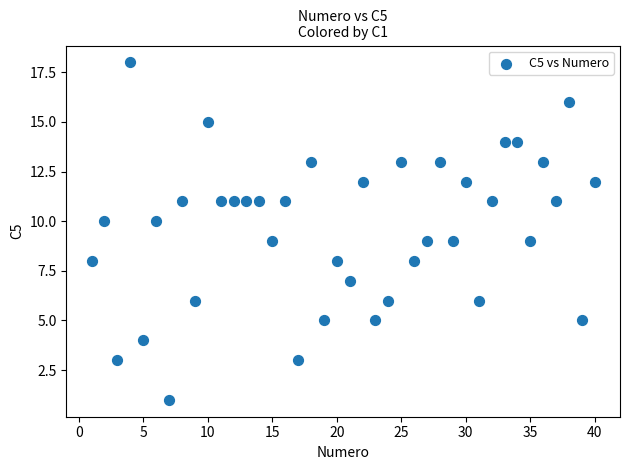

What is the range of Y values (max minus min)?

17